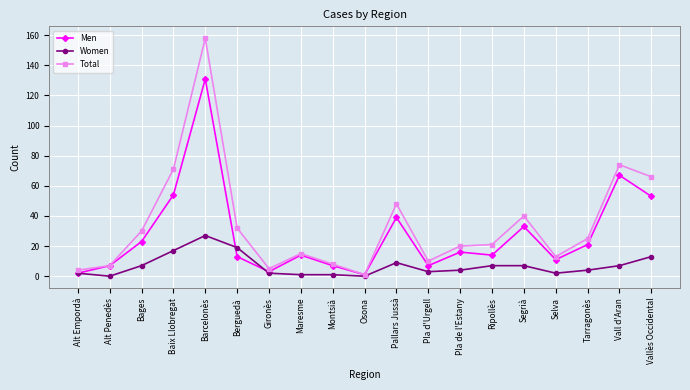

Which series changed the most between Pallars Jussà and Tarragonès?

Total